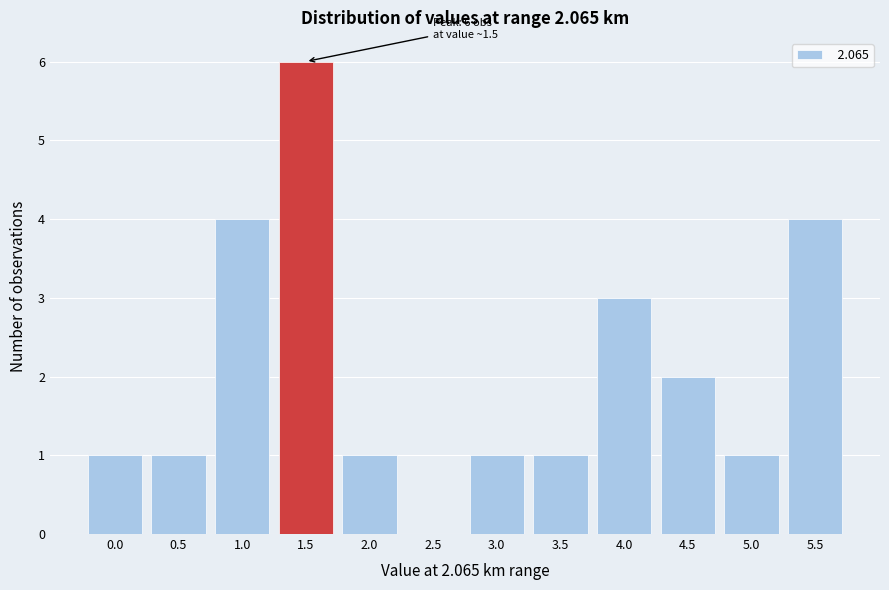

Reading left to right, extract all data points from this chart.

0.0=1	0.5=1	1.0=4	1.5=6	2.0=1	2.5=0	3.0=1	3.5=1	4.0=3	4.5=2	5.0=1	5.5=4